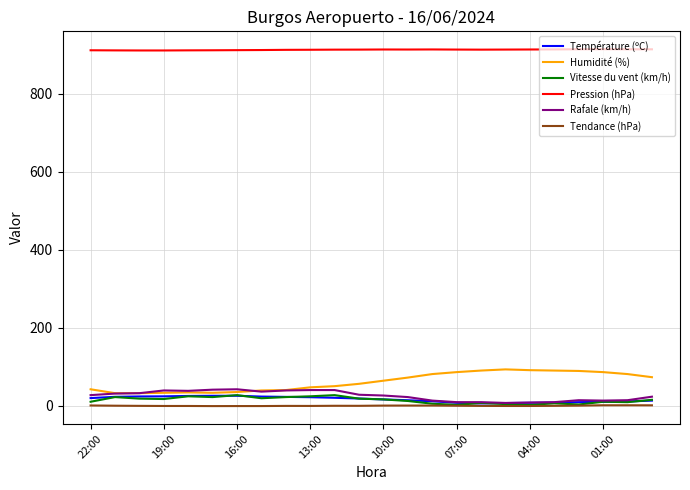

How many values in the Pression (hPa) series exceed 912?

16